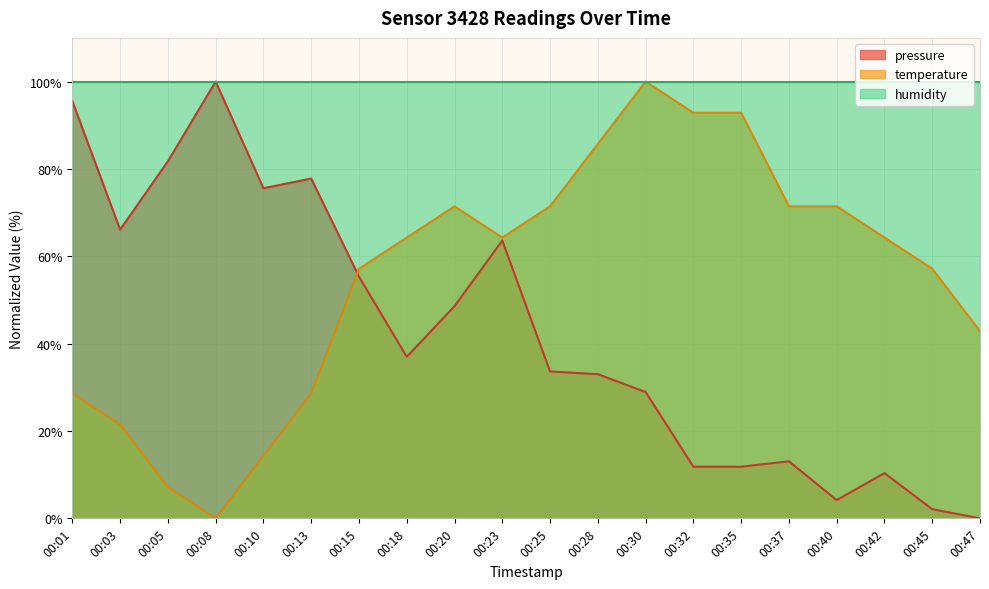

Rank the series by their average value, from lowest to highest.

pressure, temperature, humidity